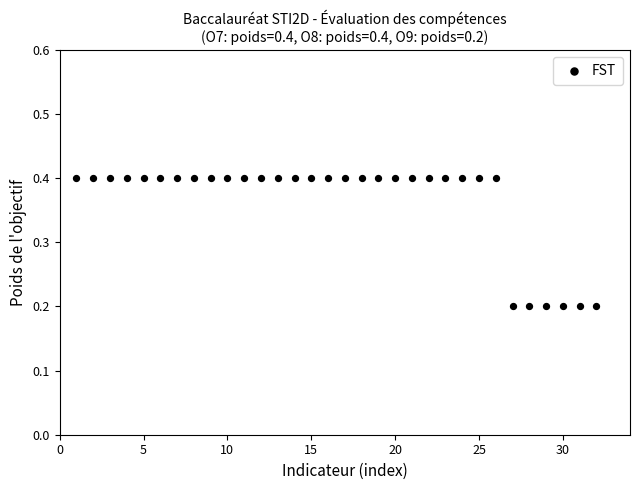

What is the range of X values (max minus min)?

31.0